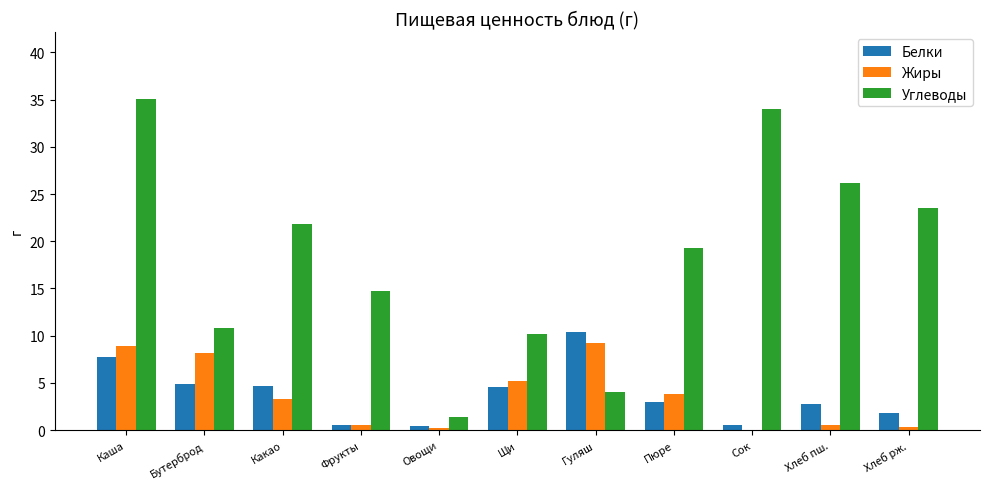

Read the Жиры value at Какао.

3.3